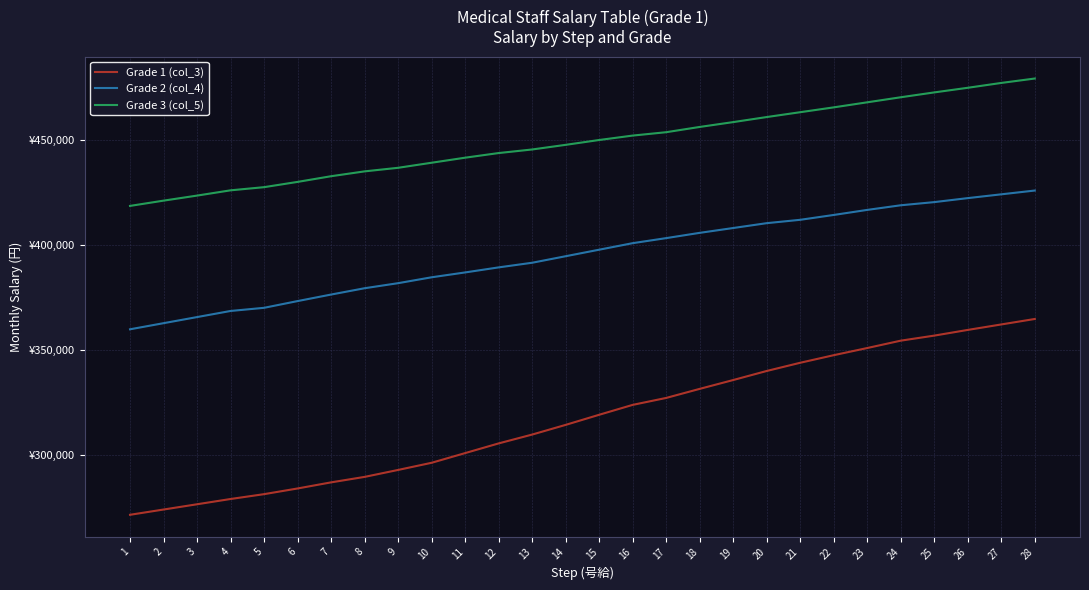

At how many categories does at least one series exceed 365934?

28